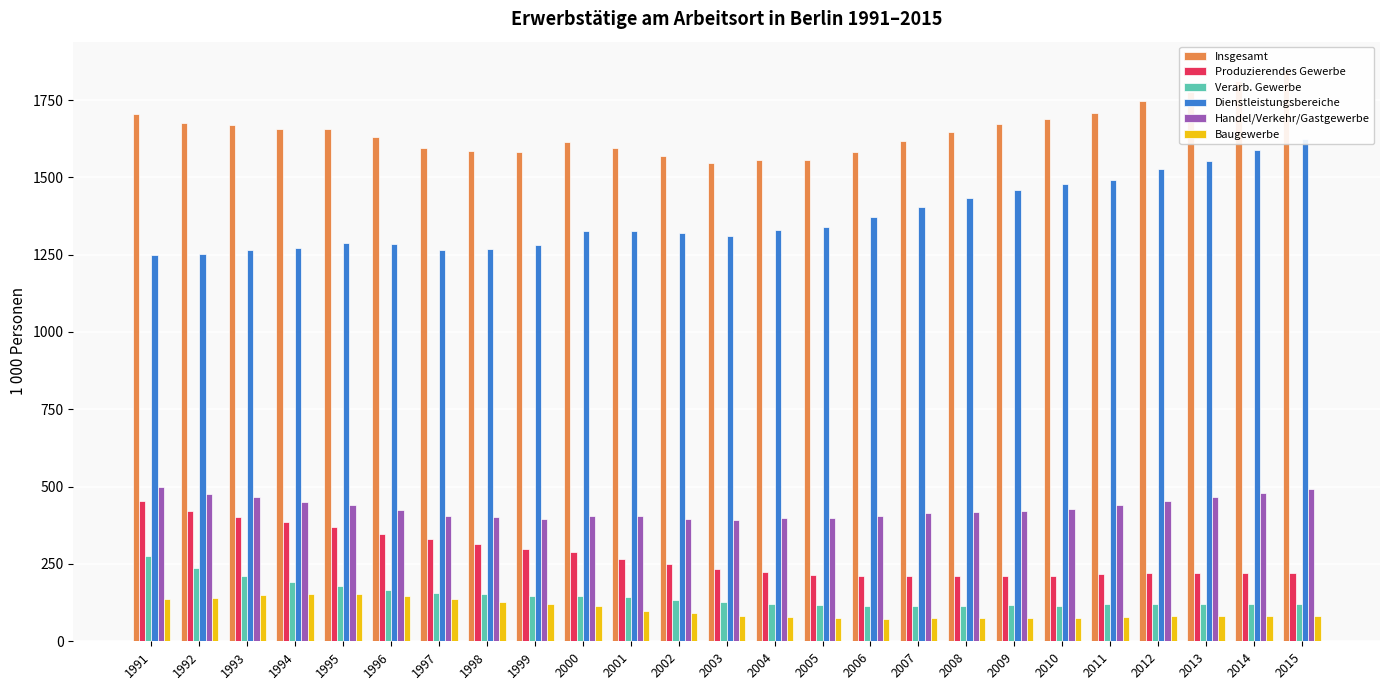

Where is Verarb. Gewerbe nearest to the value 194?

1994